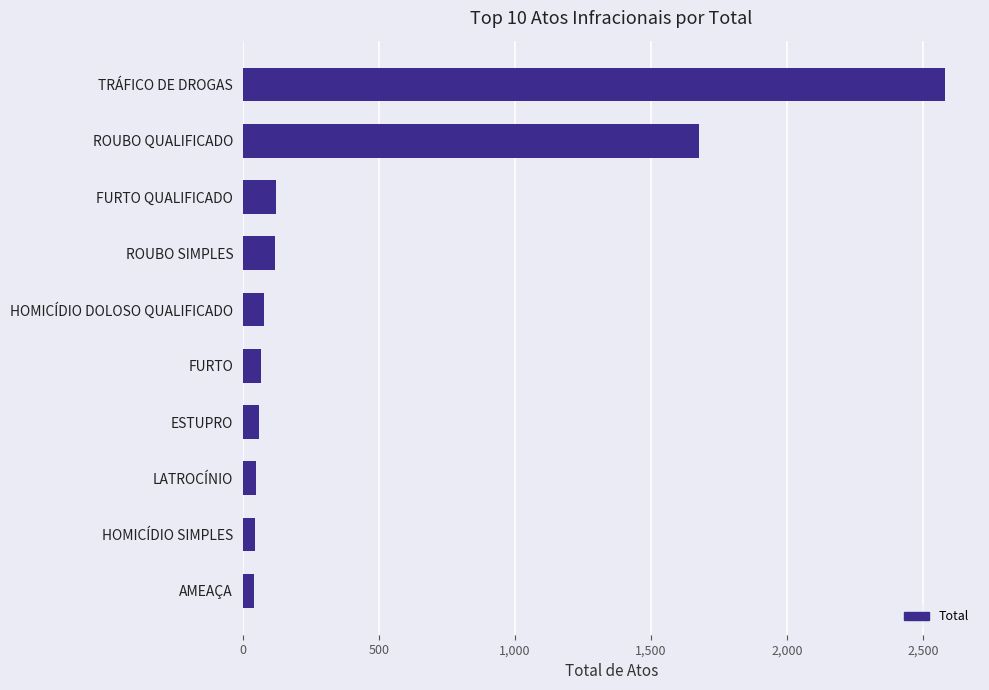

At which category does the chart reach its peak across all series?

TRÁFICO DE DROGAS